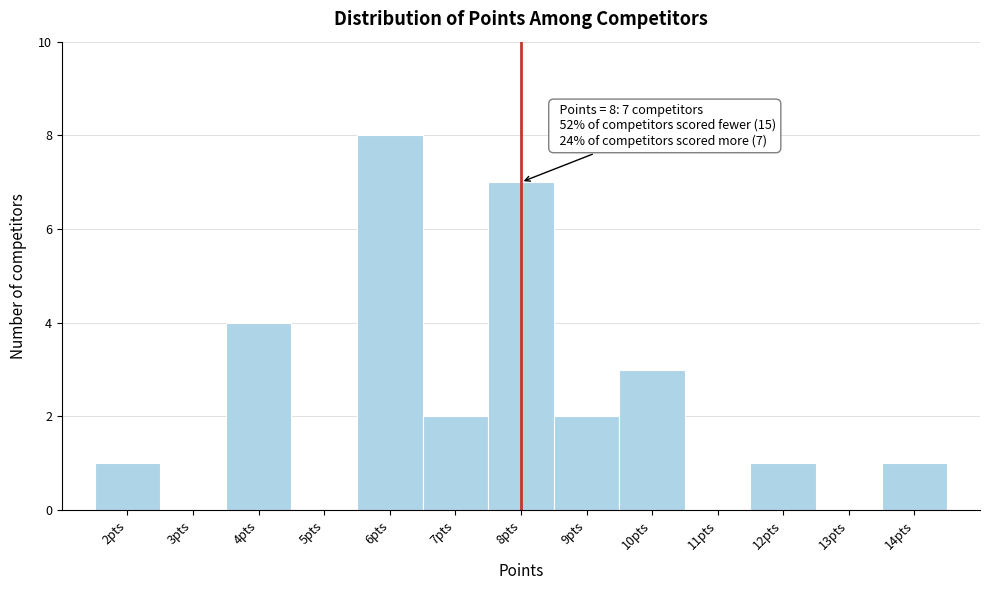

Which range on the x-axis has the tallest bar?

5.5 to 6.5